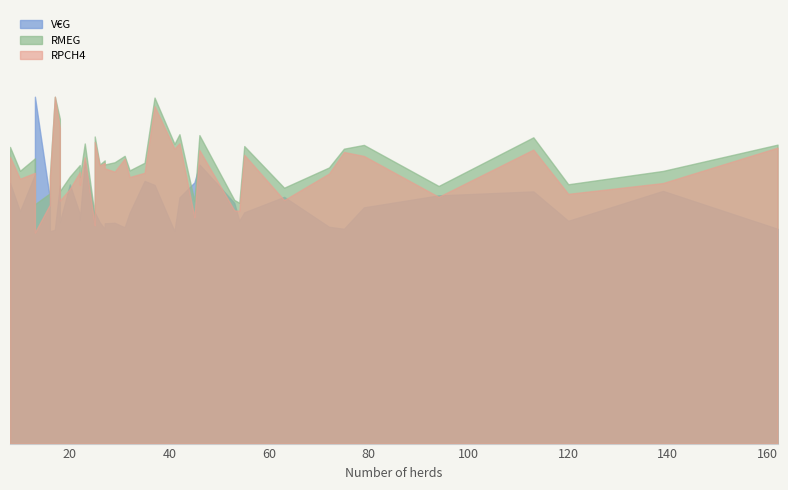

True or false: RPCH4 and V€G intersect in this chart.

False